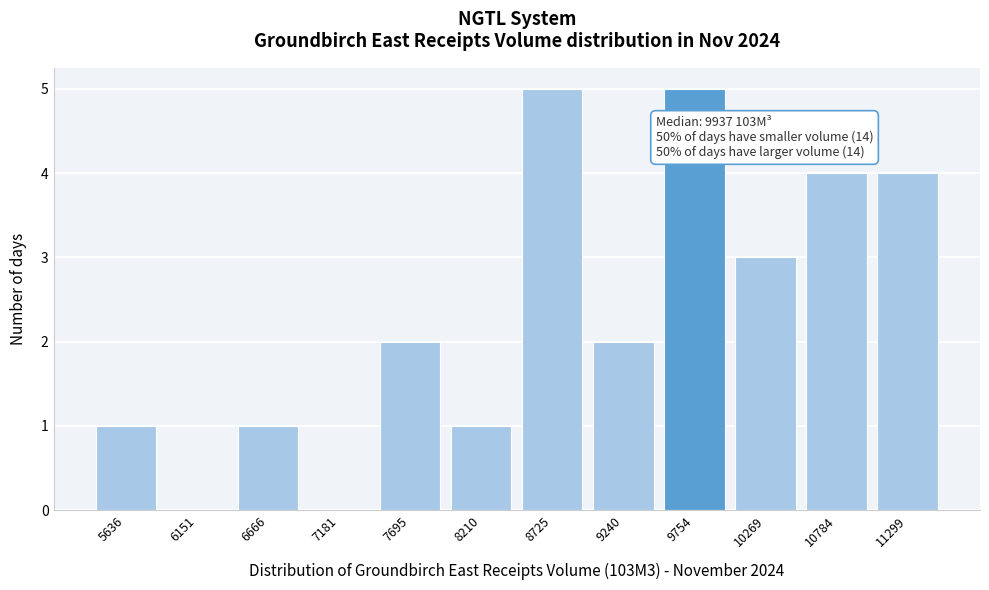

Reading right to left, transcribe all the data shown in this chart.

11299=4	10784=4	10269=3	9754=5	9240=2	8725=5	8210=1	7695=2	7181=0	6666=1	6151=0	5636=1